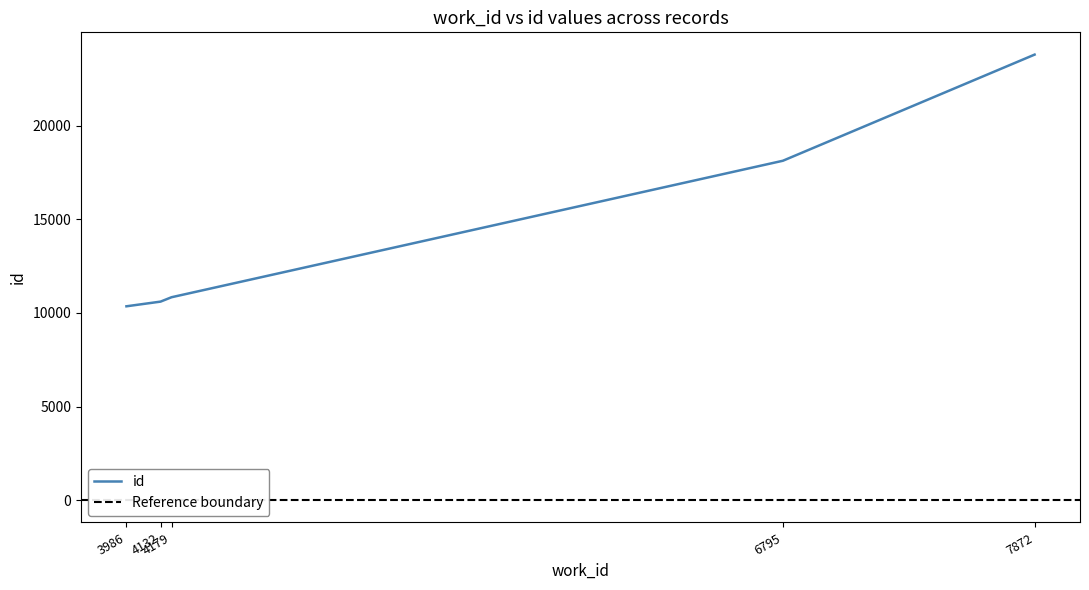

How many lines are shown in the chart?

1